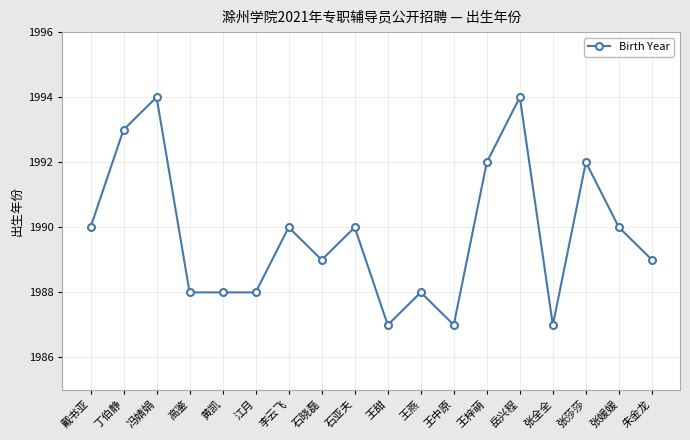

Count the number of categories in the chart.

18